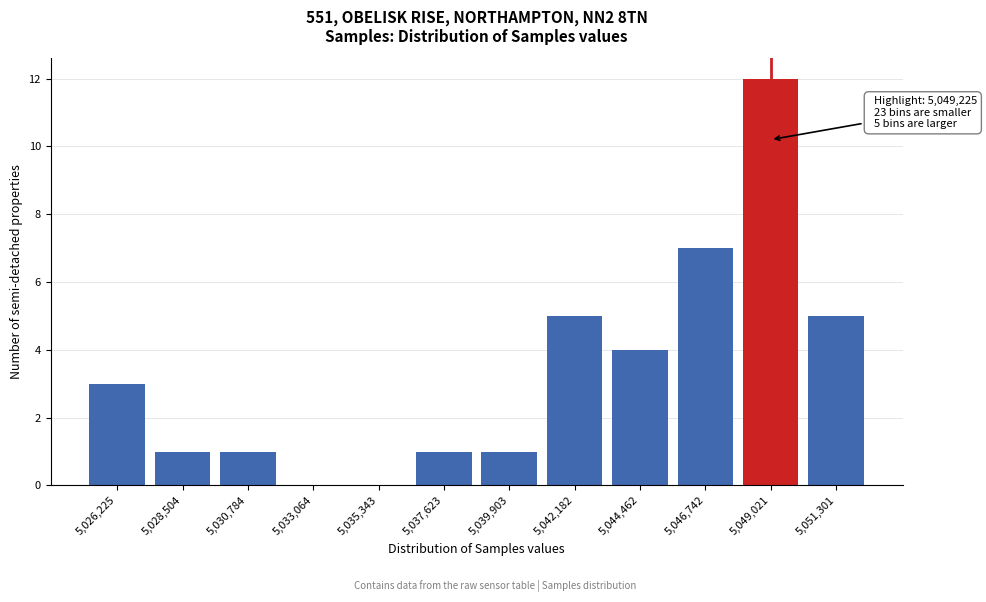

Reading left to right, extract all data points from this chart.

5,026,225=3	5,028,504=1	5,030,784=1	5,033,064=0	5,035,343=0	5,037,623=1	5,039,903=1	5,042,182=5	5,044,462=4	5,046,742=7	5,049,021=12	5,051,301=5